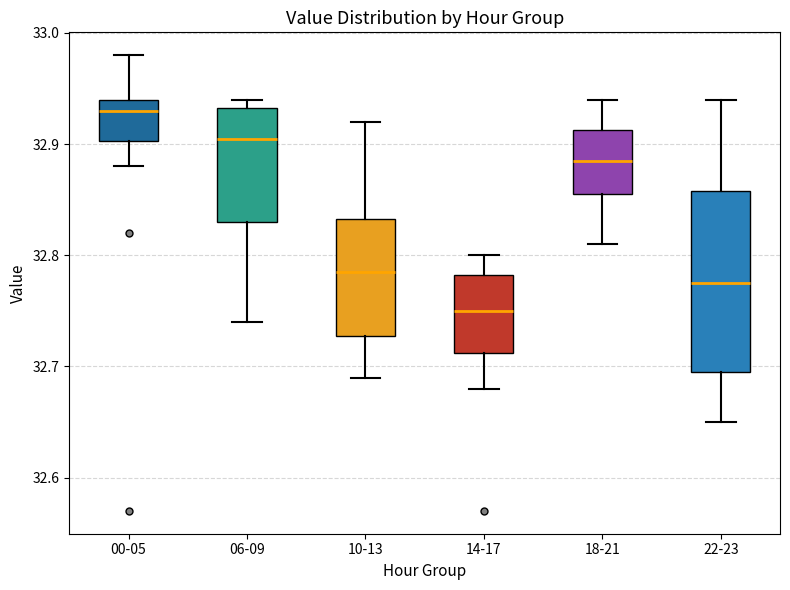

Reading left to right, read every box against the y-axis: the position of its median line, the range the box covers, and the ends of its whiskers. The values are not printed on the chart, so give them approximately, as read against the axis.

00-05: median 32.93, box 32.90 to 32.94, whiskers 32.88 to 32.98
06-09: median 32.91, box 32.83 to 32.93, whiskers 32.74 to 32.94
10-13: median 32.79, box 32.73 to 32.83, whiskers 32.69 to 32.92
14-17: median 32.75, box 32.71 to 32.78, whiskers 32.68 to 32.80
18-21: median 32.89, box 32.86 to 32.91, whiskers 32.81 to 32.94
22-23: median 32.78, box 32.70 to 32.86, whiskers 32.65 to 32.94